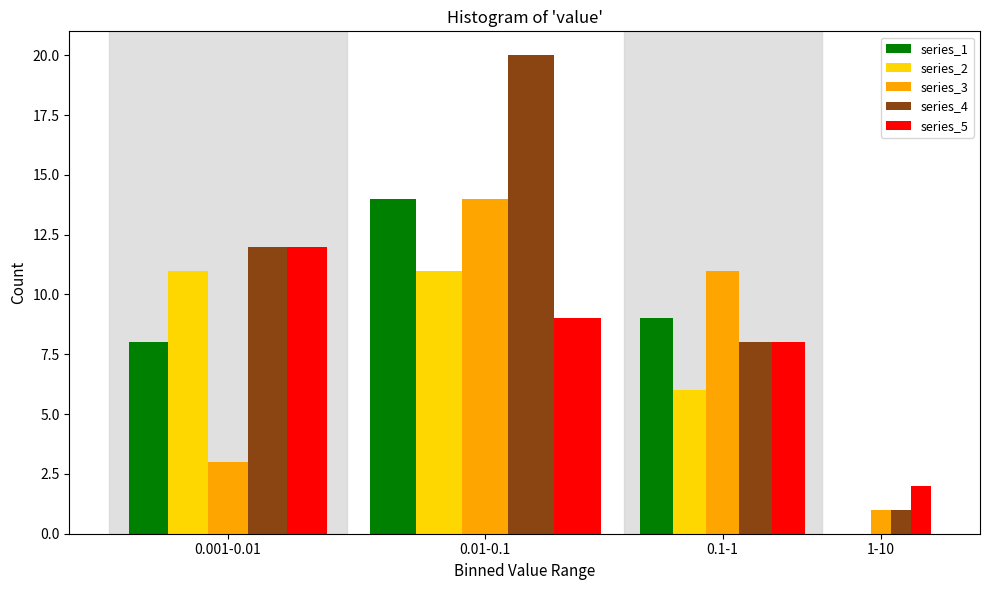

Reading left to right, extract all data points from this chart.

series_1: 0.001-0.01=8	0.01-0.1=14	0.1-1=9	1-10=0
series_2: 0.001-0.01=11	0.01-0.1=11	0.1-1=6	1-10=0
series_3: 0.001-0.01=3	0.01-0.1=14	0.1-1=11	1-10=1
series_4: 0.001-0.01=12	0.01-0.1=20	0.1-1=8	1-10=1
series_5: 0.001-0.01=12	0.01-0.1=9	0.1-1=8	1-10=2